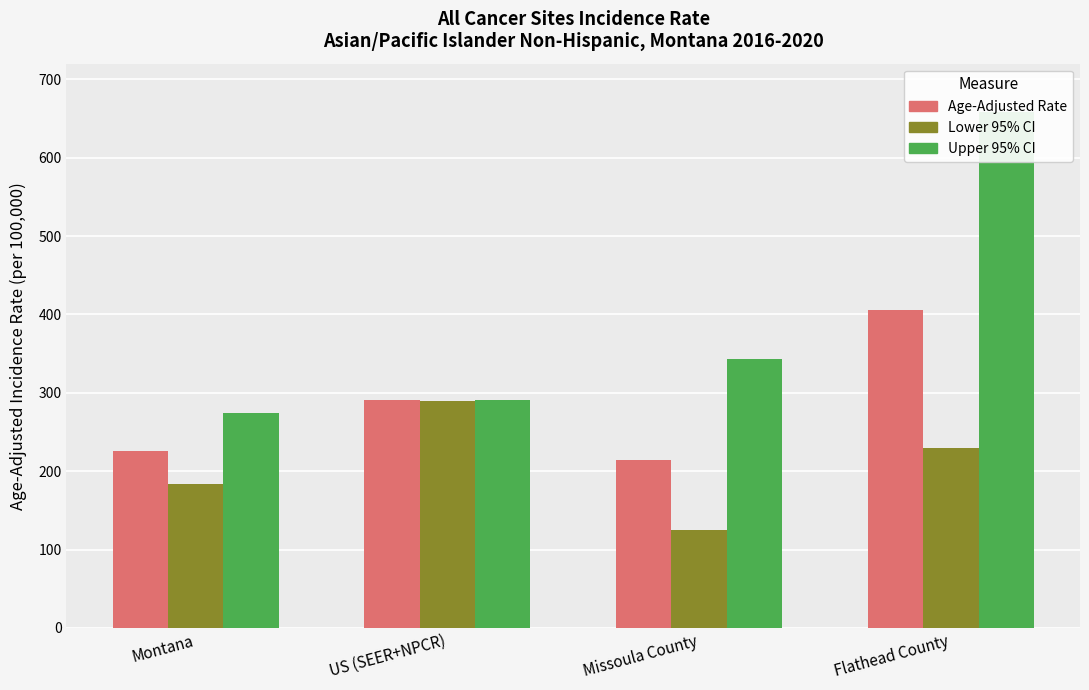

How many bars are there in each group?

3